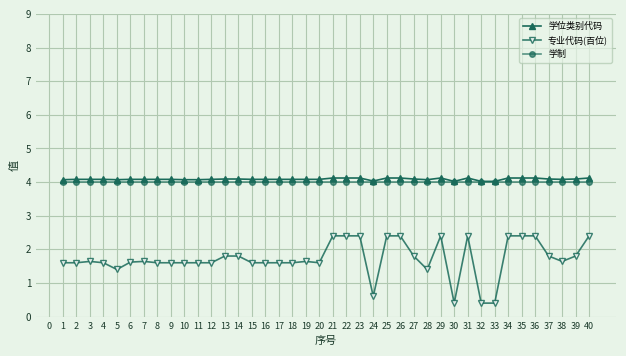

True or false: 学制 and 专业代码(百位) cross at least once.

False